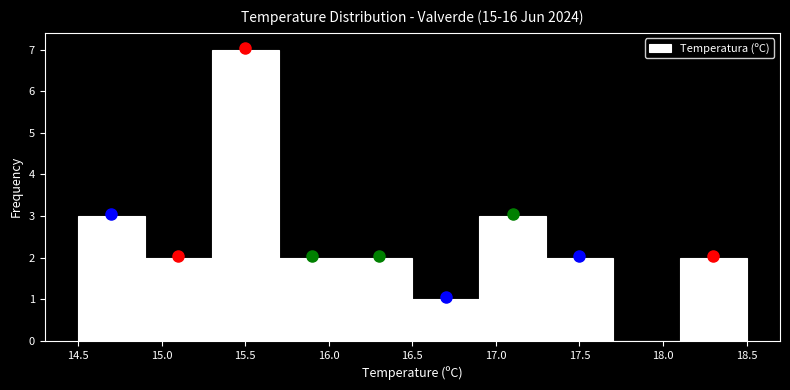

What is the height of the bar covering 17.3 to 17.7 on the x-axis? The values are not printed on the chart, so give them approximately, as read against the axis.

2